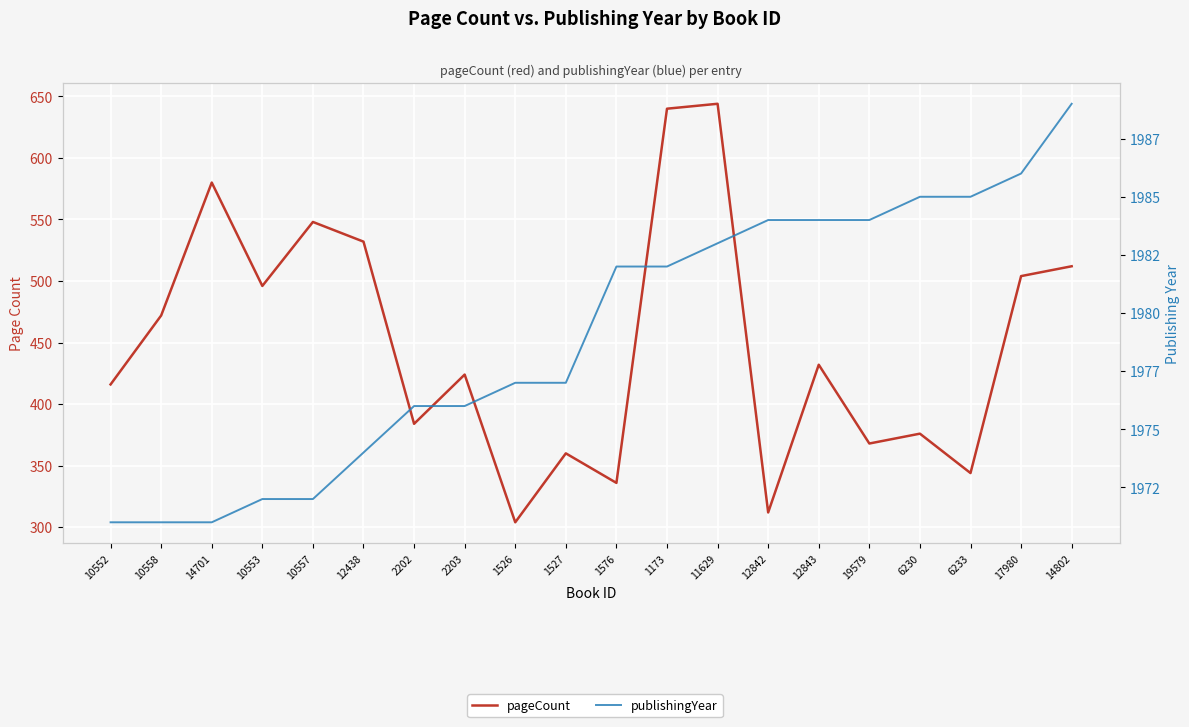

What is the difference between the pageCount values at 10557 and 1527?

188